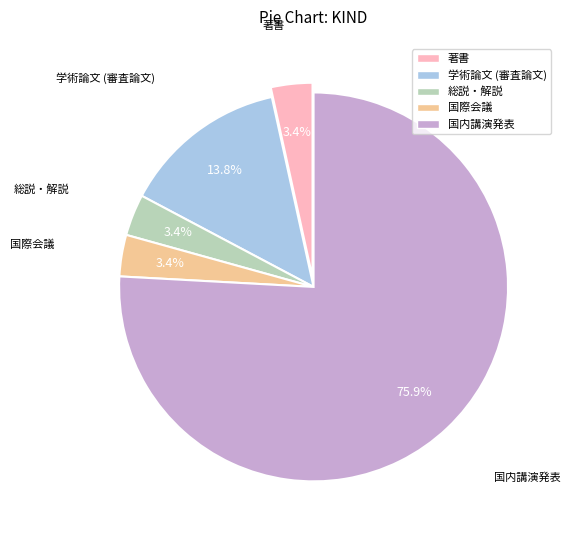

Is it true that 著書 is 3% of the pie?

True